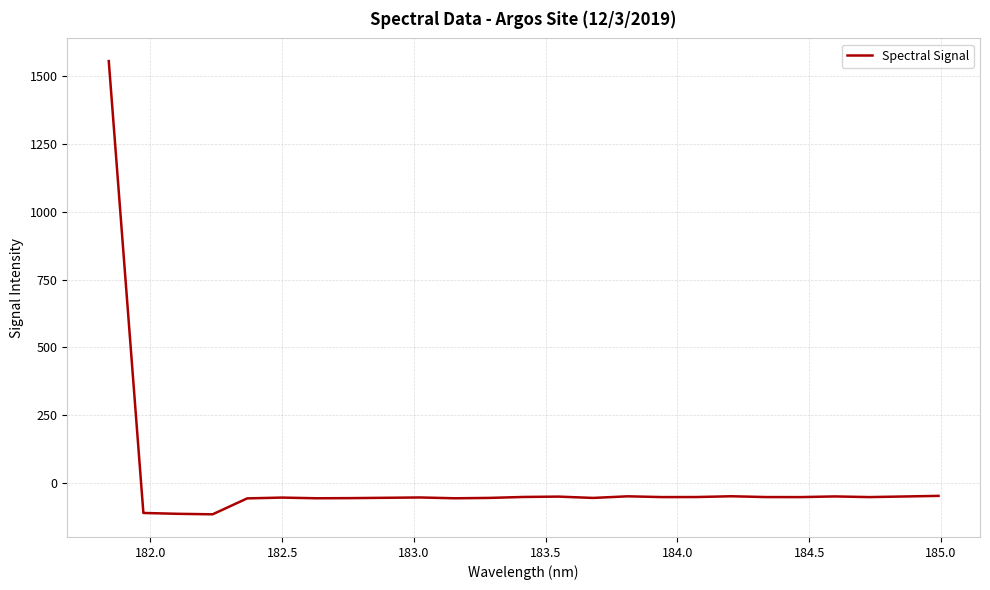

What is the smallest value displayed?

-115.6